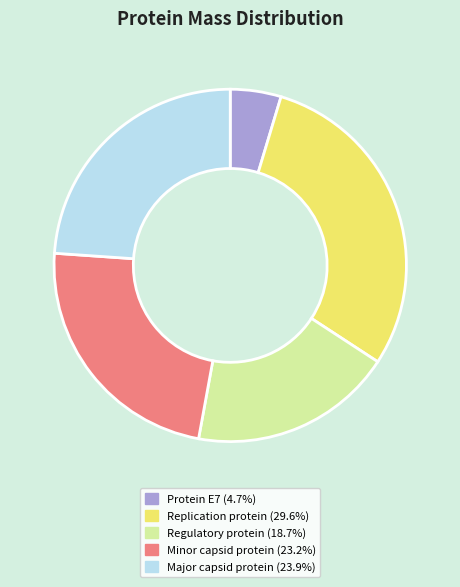

Combined, do Minor capsid protein and Replication protein account for over 50%?

Yes